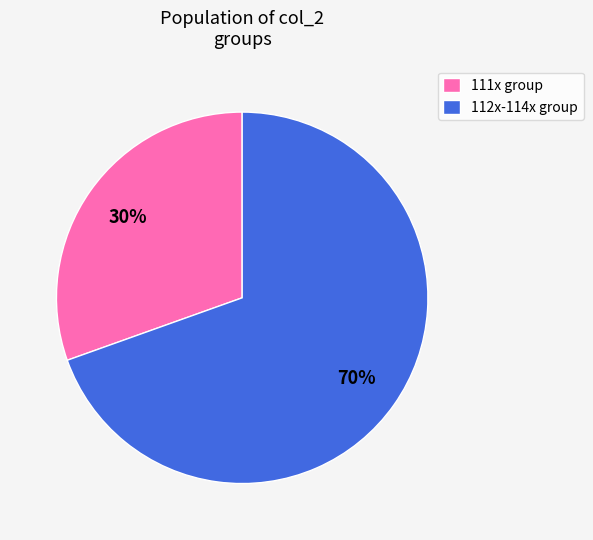

Is the sum of 112x-114x group and 111x group greater than half?

Yes